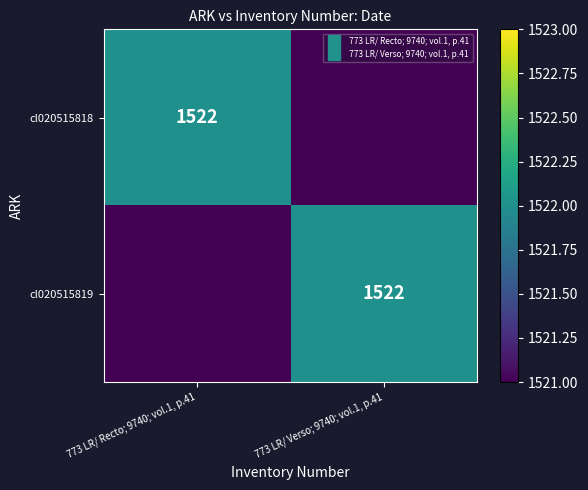

List the labels in order of cl020515819 value, largest first.

773 LR/ Verso; 9740; vol.1, p.41, 773 LR/ Recto; 9740; vol.1, p.41